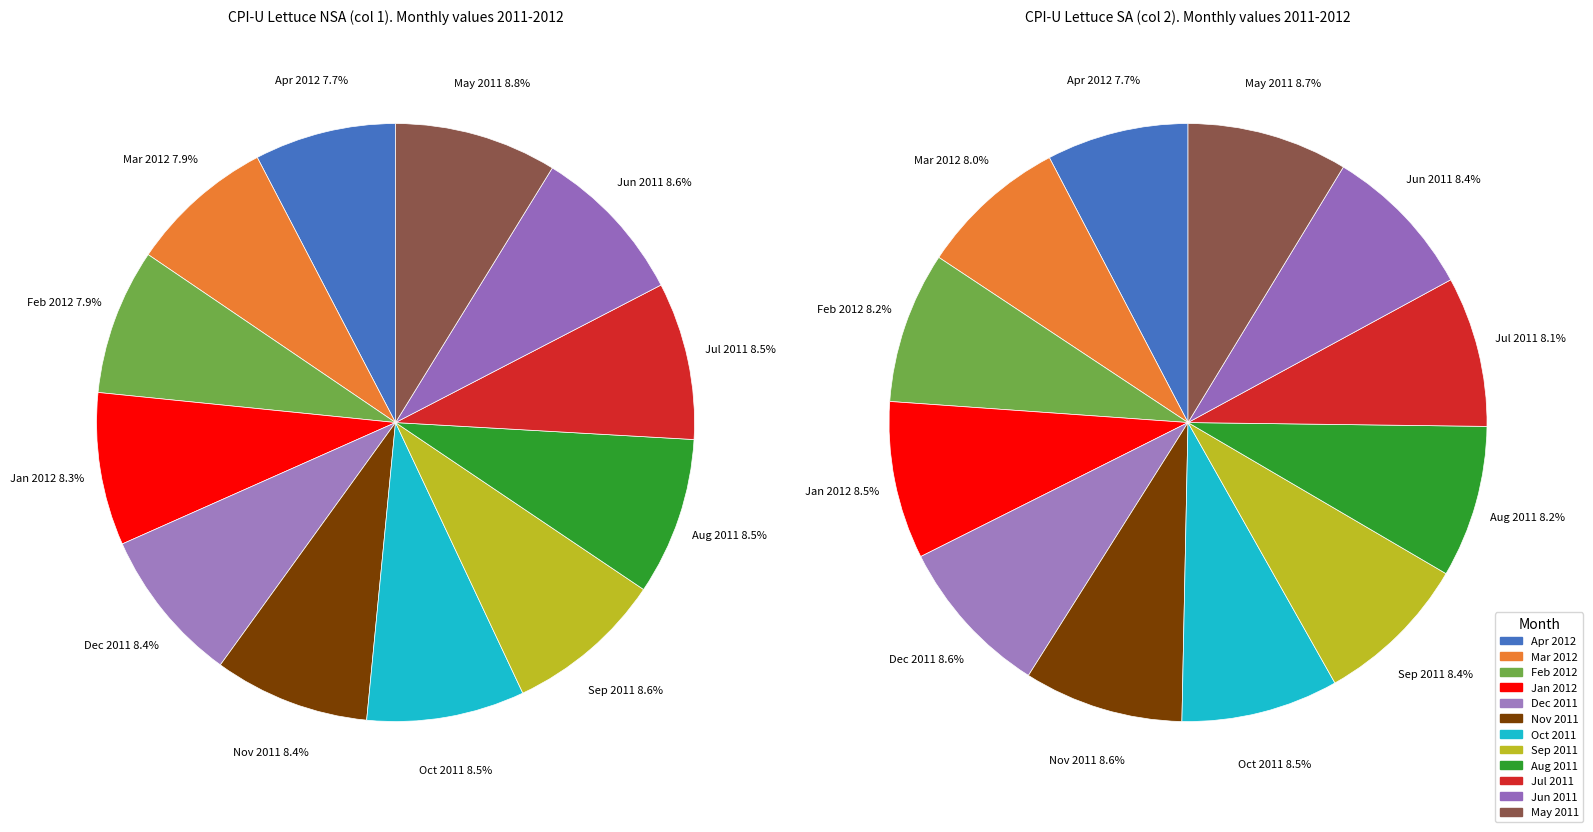

Which has a higher value, May 2011 or Apr 2012?

May 2011